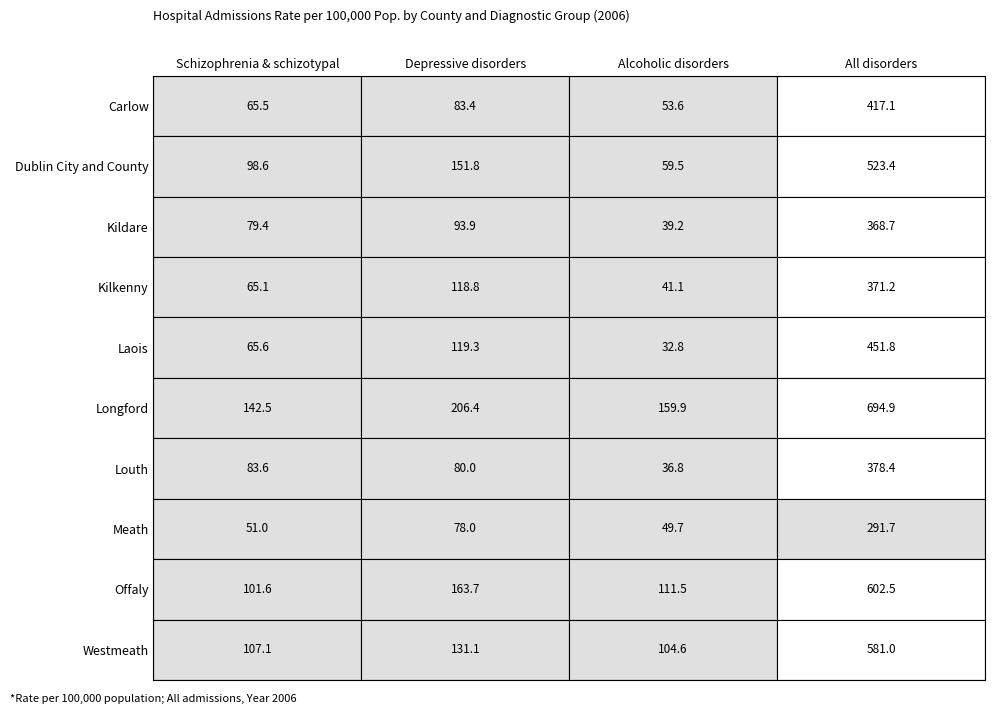

What is the difference between the maximum and second lowest values in the Longford series?

535.0